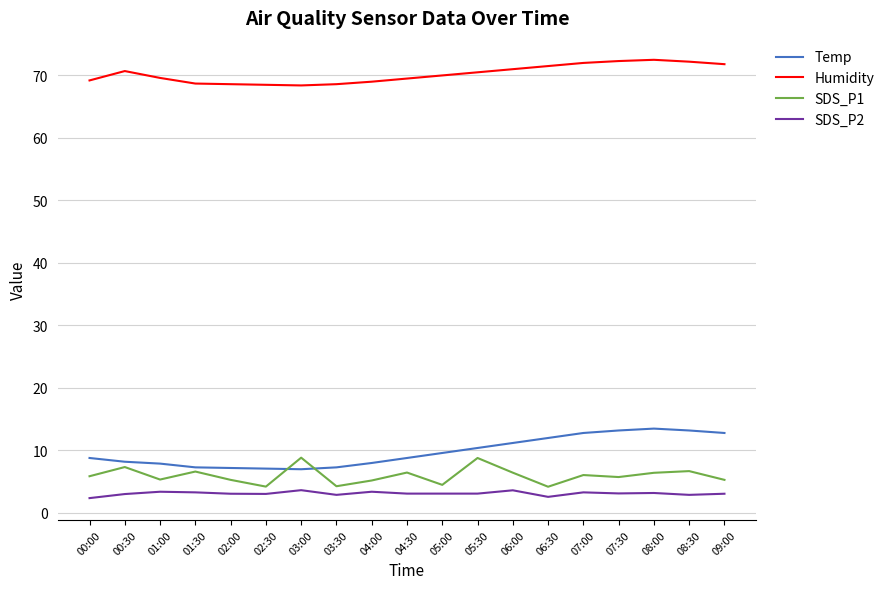

What is the average value of the SDS_P1 series?

6.0